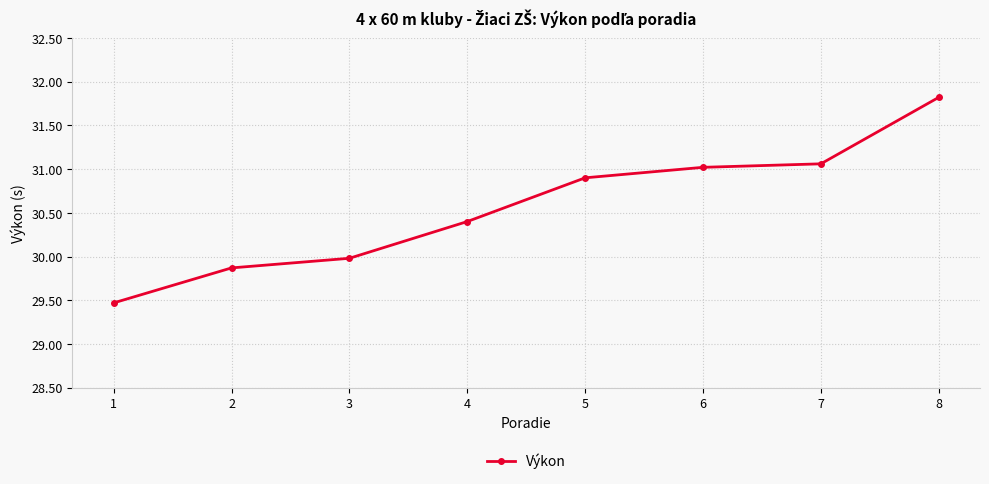

List the labels in order of value, smallest first.

1, 2, 3, 4, 5, 6, 7, 8